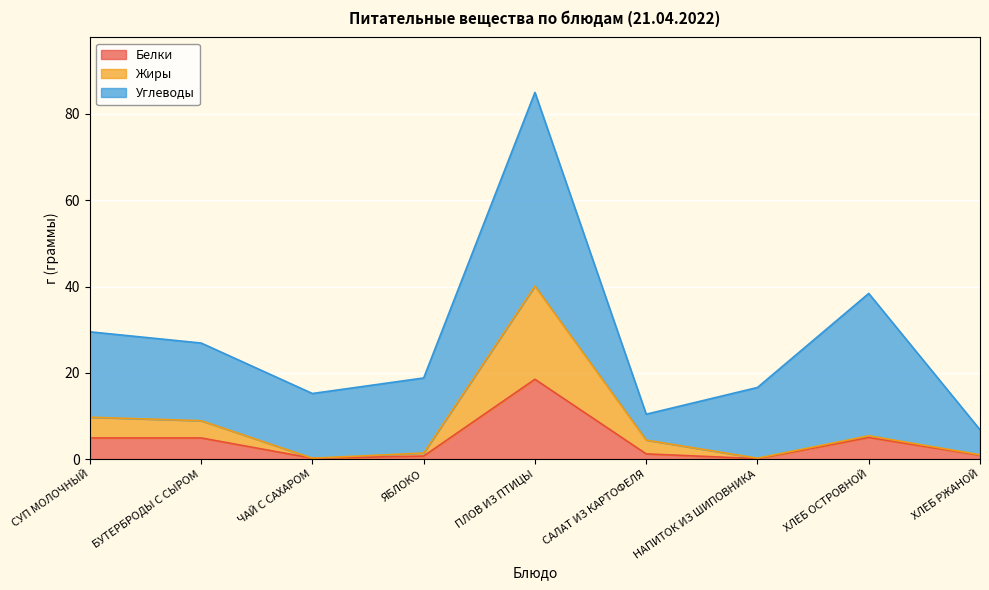

At which label does Жиры reach its minimum?

ЧАЙ С САХАРОМ